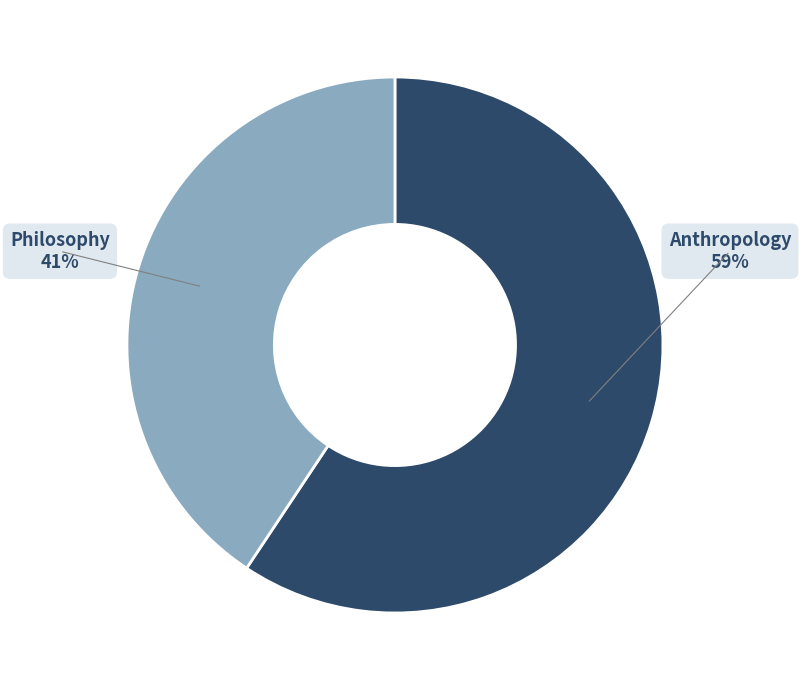

What percentage is the Anthropology slice, to the nearest percent?

59%